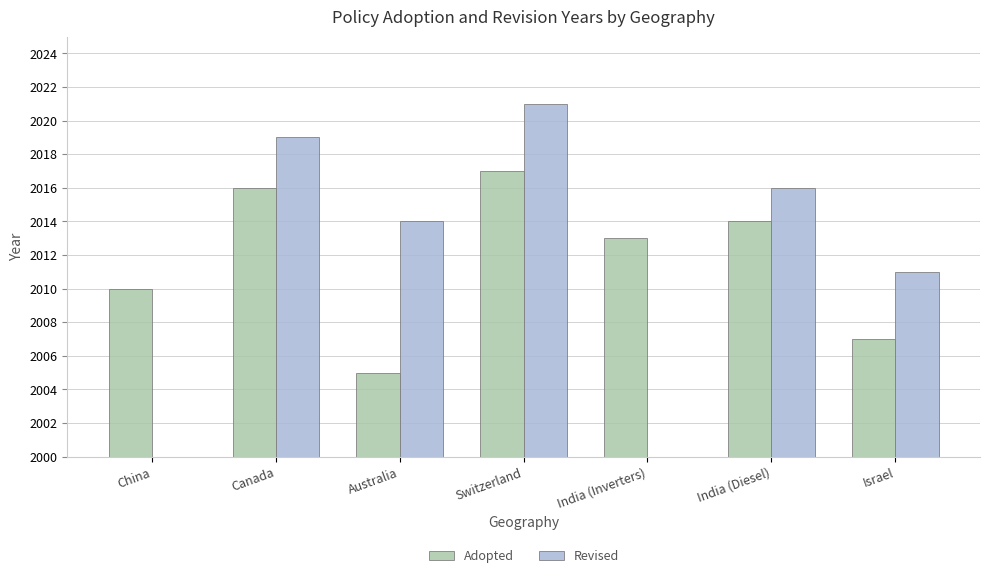

At which category does the chart reach its peak across all series?

Switzerland